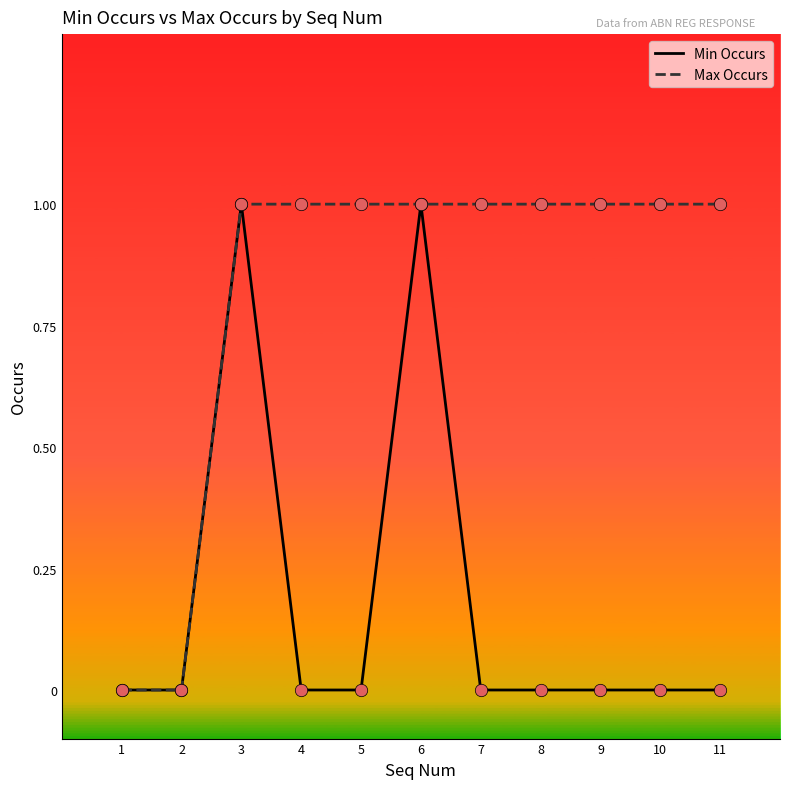

What are all the series names shown in the legend?

Min Occurs, Max Occurs